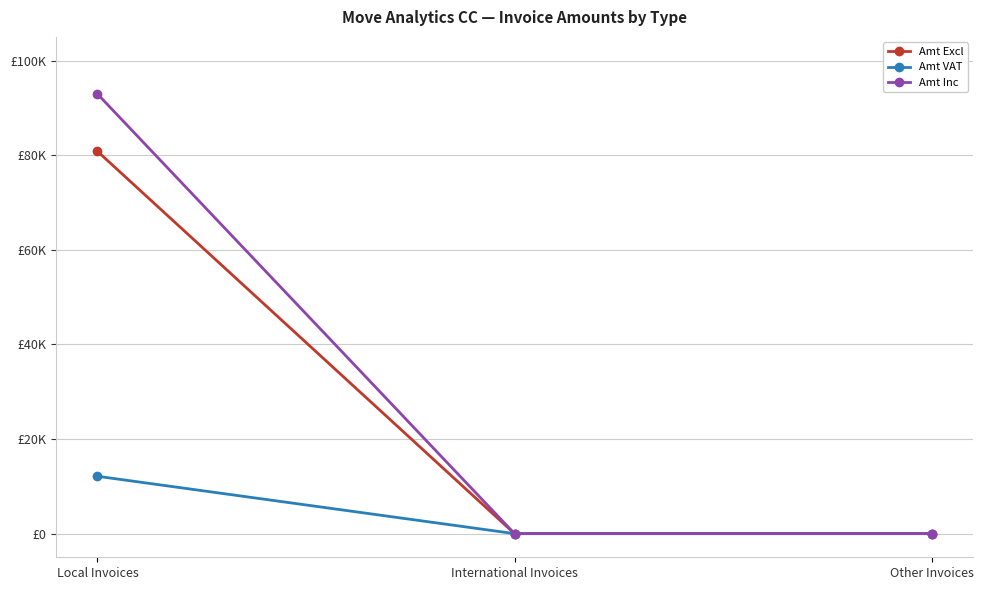

Which series has the widest spread of values?

Amt Inc